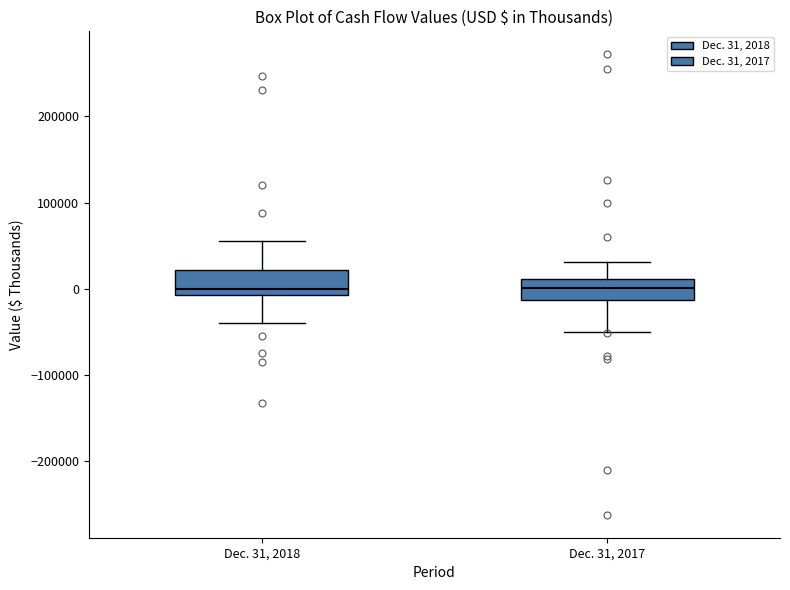

Where is the lower edge of the box for Dec. 31, 2017 on the y-axis? The values are not printed on the chart, so give them approximately, as read against the axis.

-10000